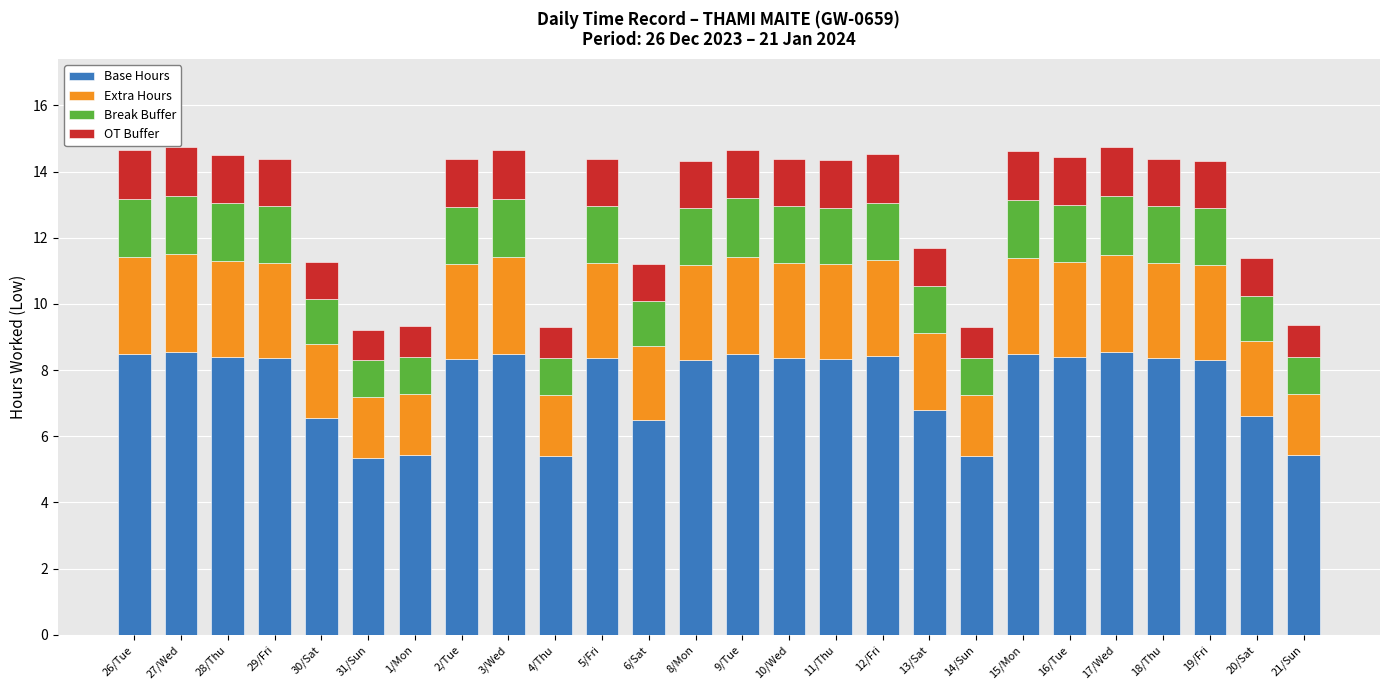

What are all the series names shown in the legend?

Base Hours, Extra Hours, Break Buffer, OT Buffer